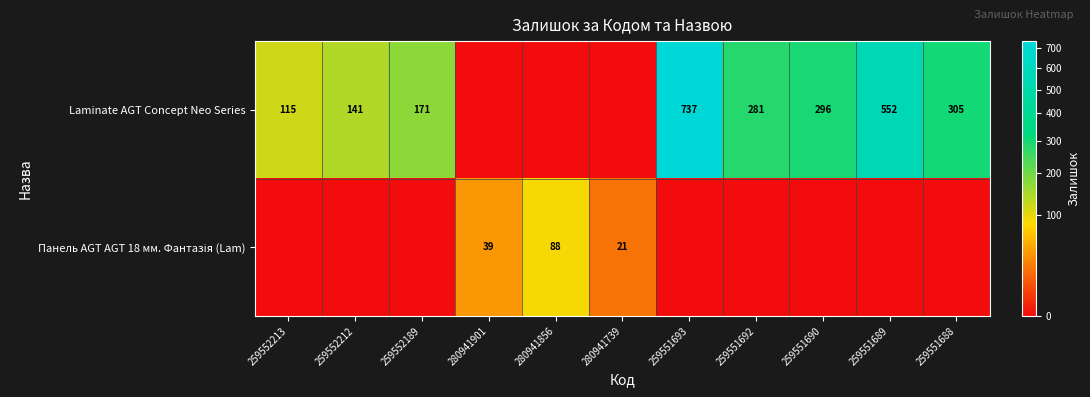

The Laminate AGT Concept Neo Series series shows 141 at 259552212. True or false?

True